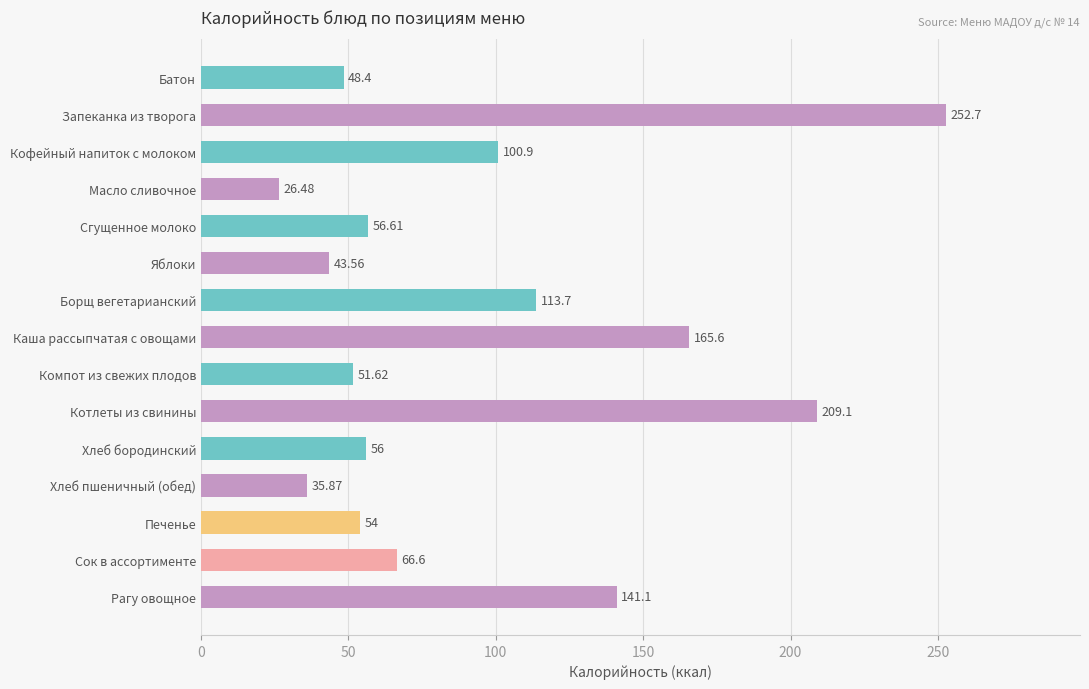

What is the label of the 2nd bar from the bottom?

Сок в ассортименте